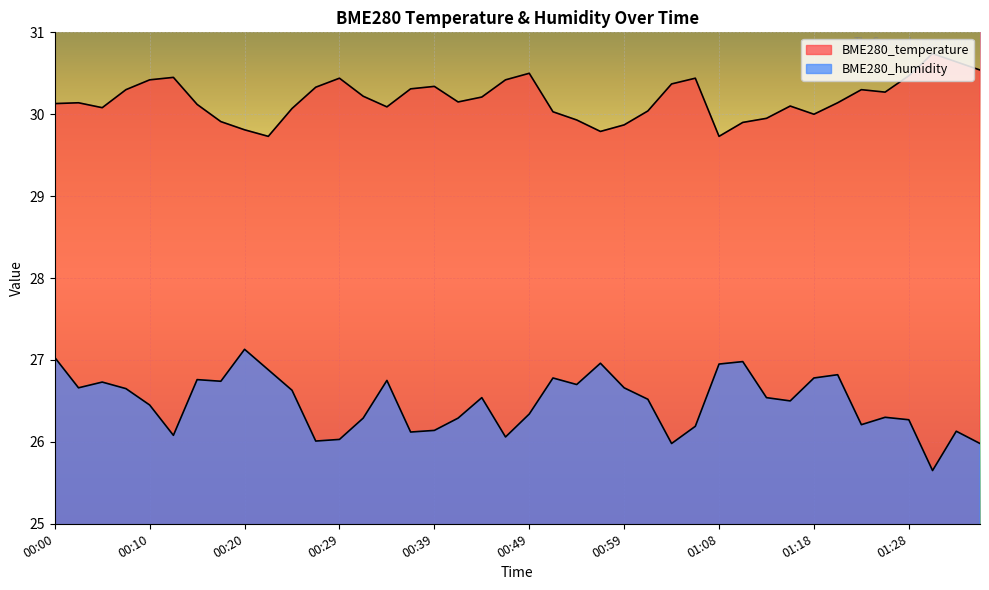

At which category is the sum across all series the highest?

00:00